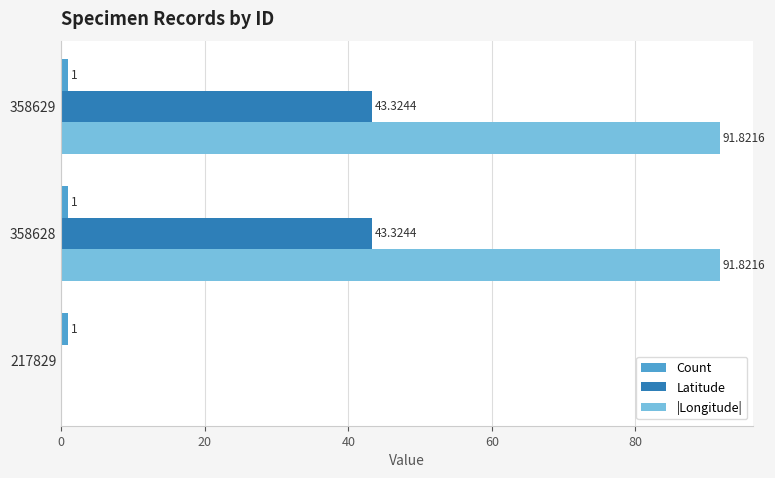

Which series has the widest spread of values?

|Longitude|